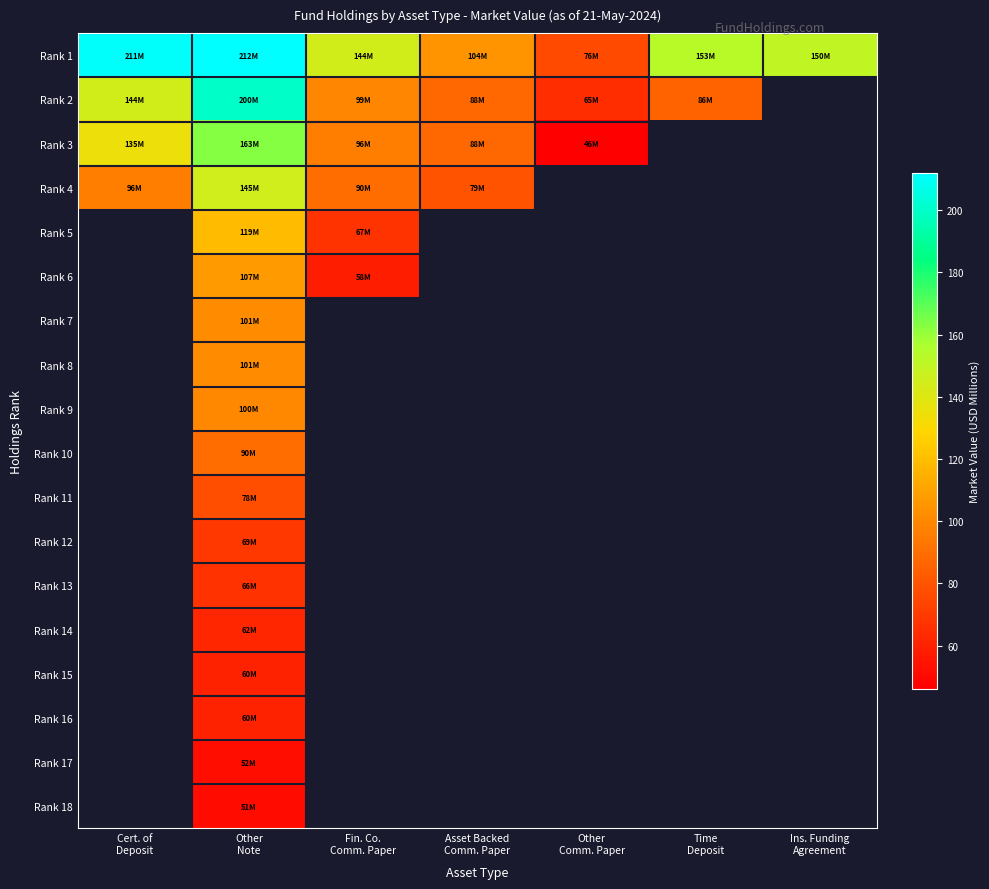

Rank the categories by Rank 5 value from lowest to highest.

Fin. Co. Comm. Paper, Asset Backed Comm. Paper, Other Comm. Paper, Time Deposit, Ins. Funding Agreement, Cert. of Deposit, Other Note